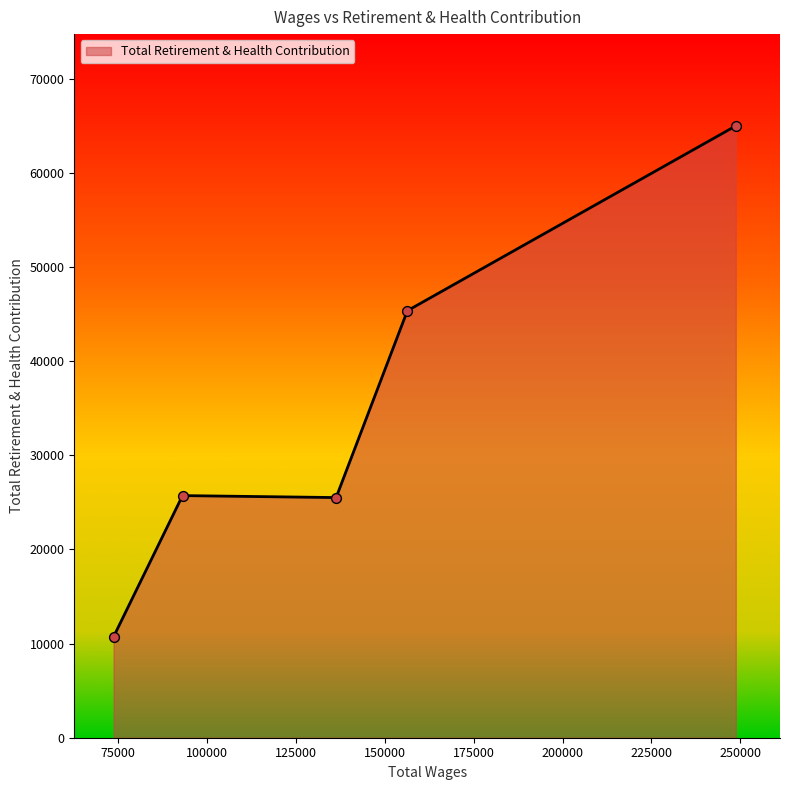

What is the difference between the second highest and second lowest values?

19853